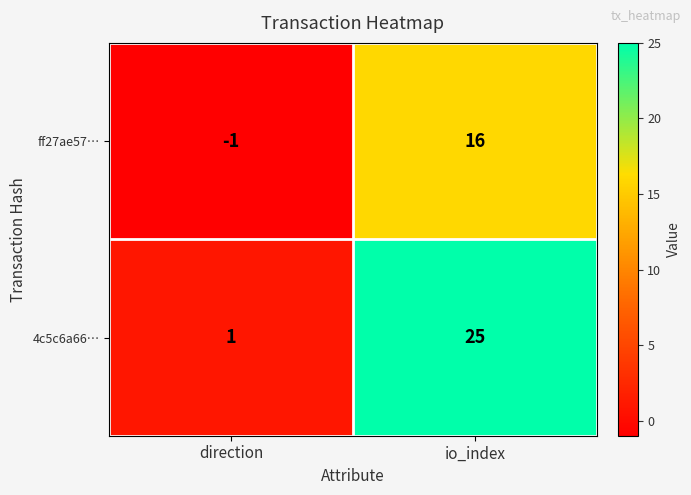

How many data points does each series have?

2